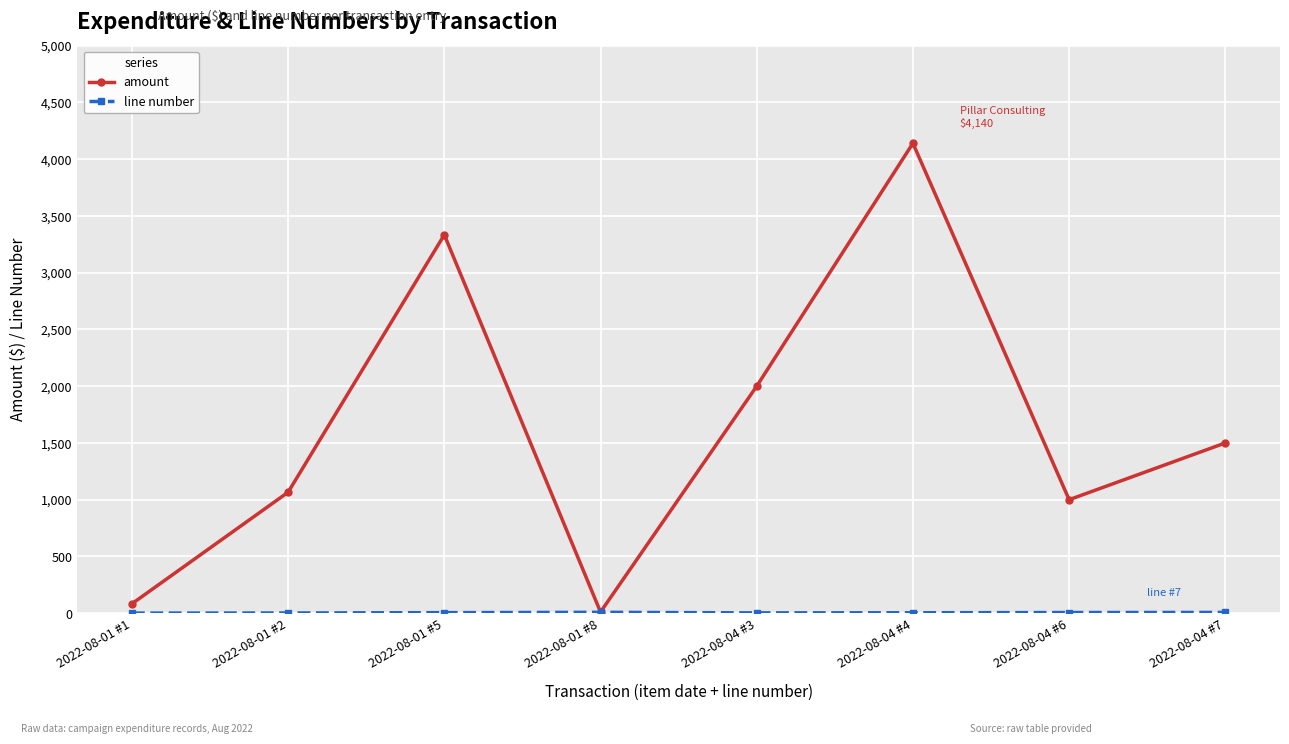

What is the label of the 6th point from the right?

2022-08-01 #5